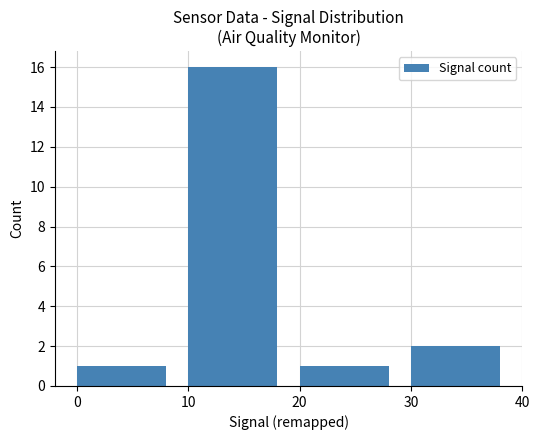

What is the average value?

5